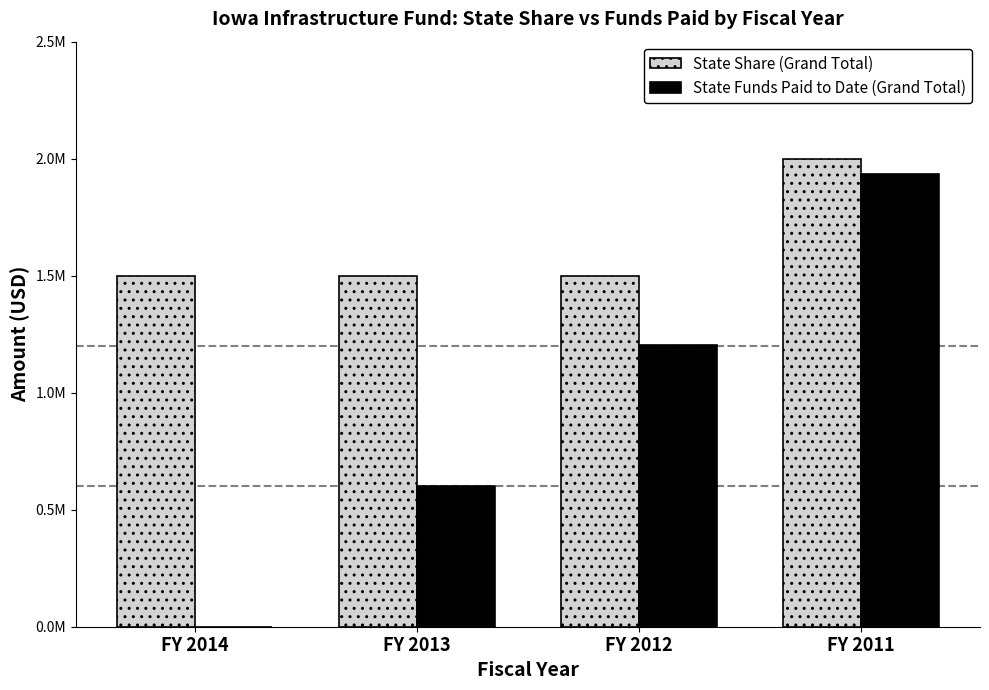

Is the value of State Share (Grand Total) at FY 2013 greater than the value of State Funds Paid to Date (Grand Total) at FY 2012?

Yes